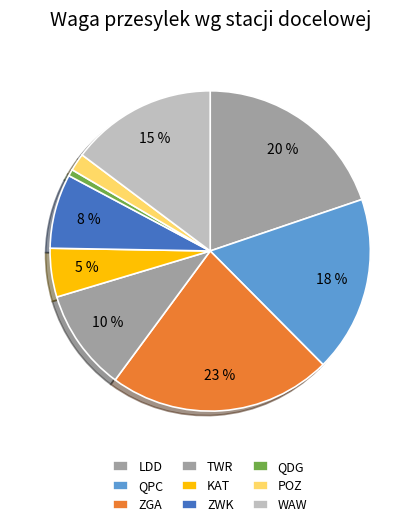

True or false: QPC accounts for 18% of the total.

True